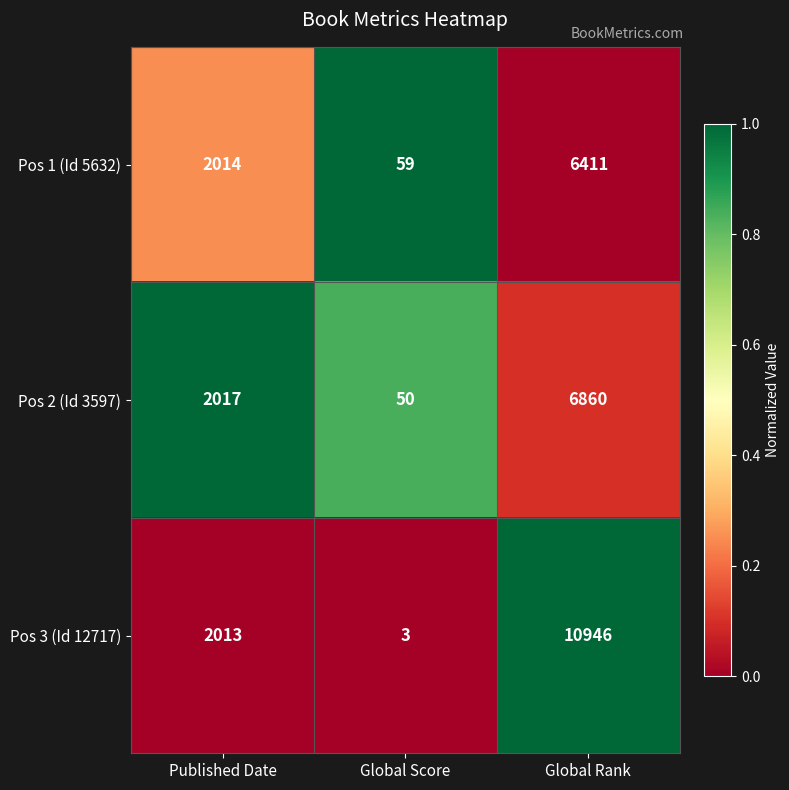

Which category has the lowest value across all series?

Global Score